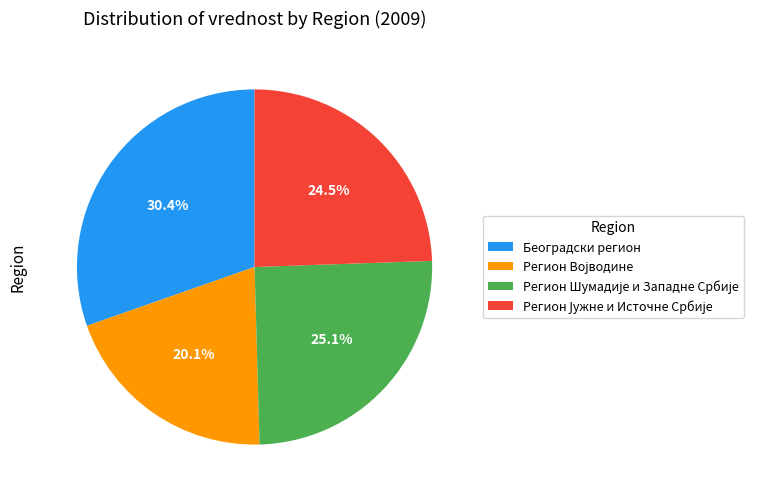

Does any single category account for the majority?

No